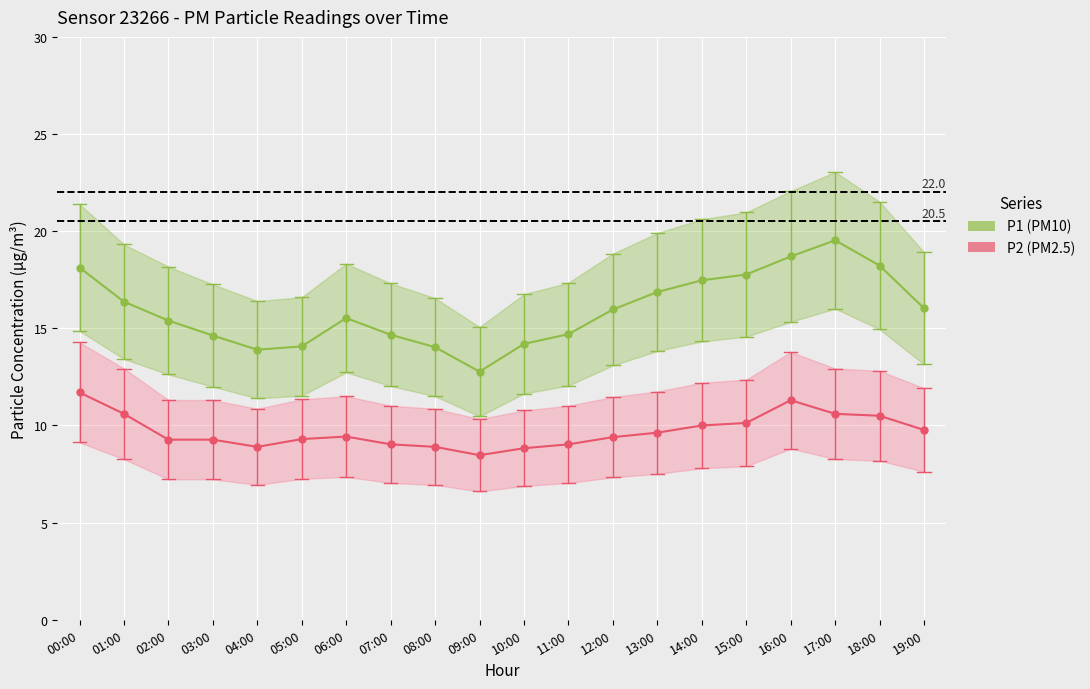

Reading left to right, extract all data points from this chart.

P1 (PM10): 18.1	16.4	15.4	14.6	13.9	14.1	15.5	14.7	14.0	12.8	14.2	14.7	16.0	16.9	17.5	17.8	18.7	19.5	18.2	16.0
P2 (PM2.5): 11.7	10.6	9.3	9.3	8.9	9.3	9.4	9.0	8.9	8.5	8.8	9.0	9.4	9.6	10.0	10.1	11.3	10.6	10.5	9.8